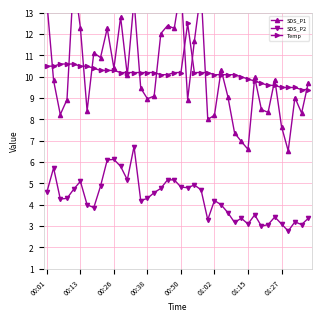

Count the number of categories in the chart.

40